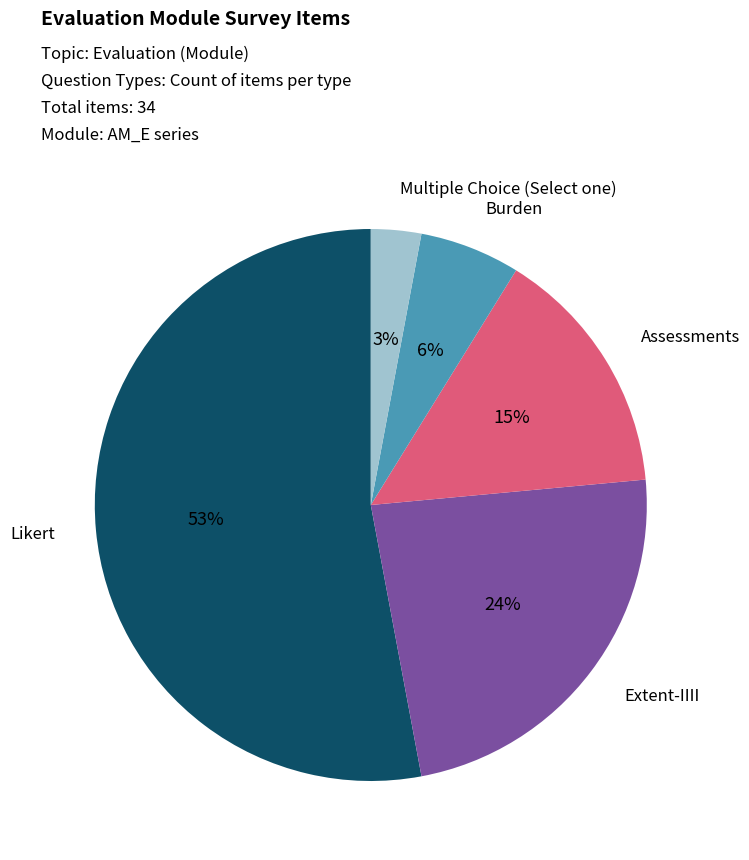

How many segments does this pie chart have?

5